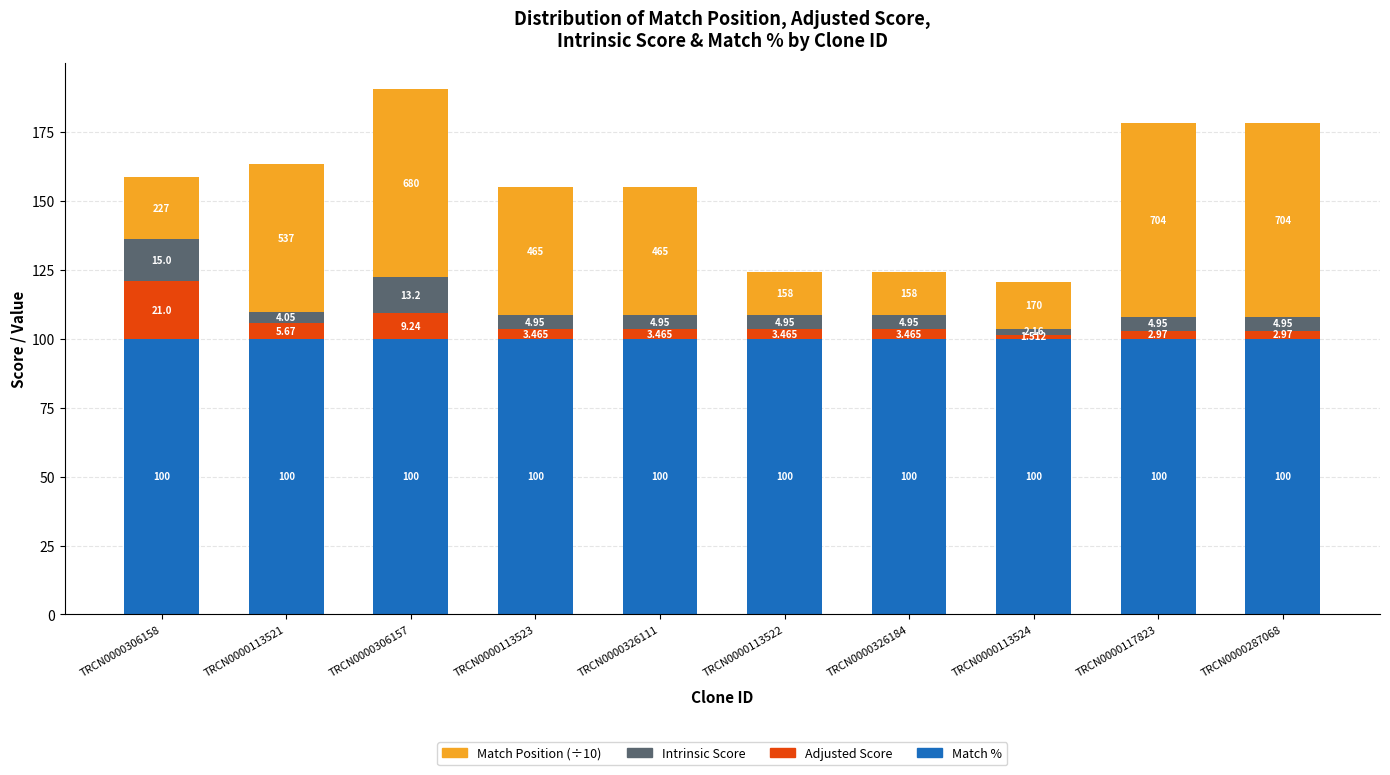

Rank the categories by Match % value from lowest to highest.

TRCN0000306158, TRCN0000113521, TRCN0000306157, TRCN0000113523, TRCN0000326111, TRCN0000113522, TRCN0000326184, TRCN0000113524, TRCN0000117823, TRCN0000287068